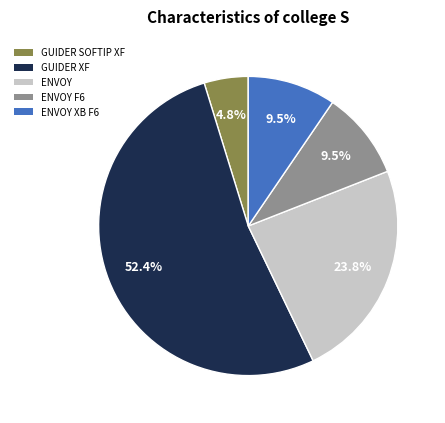

What is the total percentage of ENVOY XB F6 and GUIDER XF?

61.9%